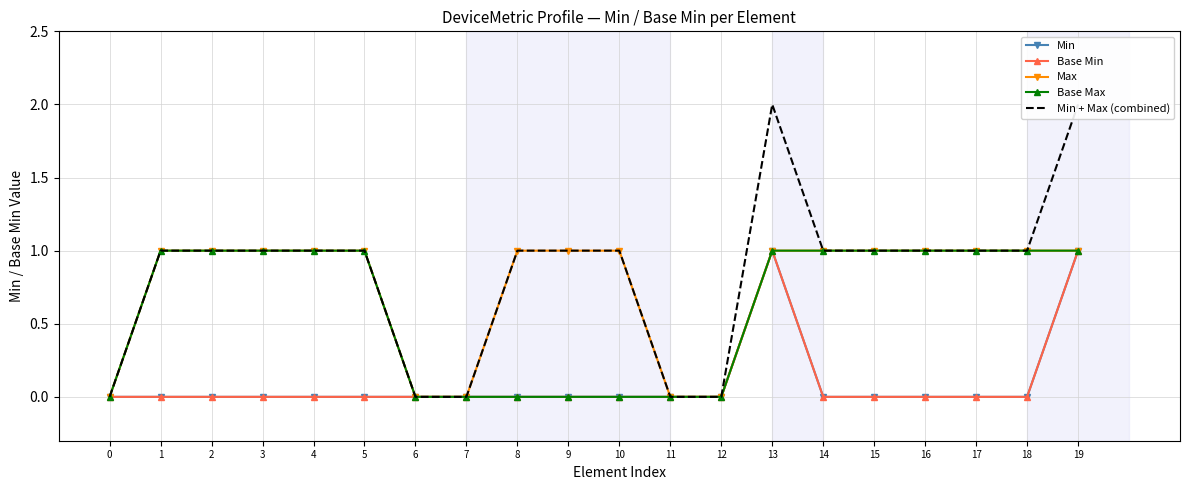

At how many categories does at least one series exceed 0?

15